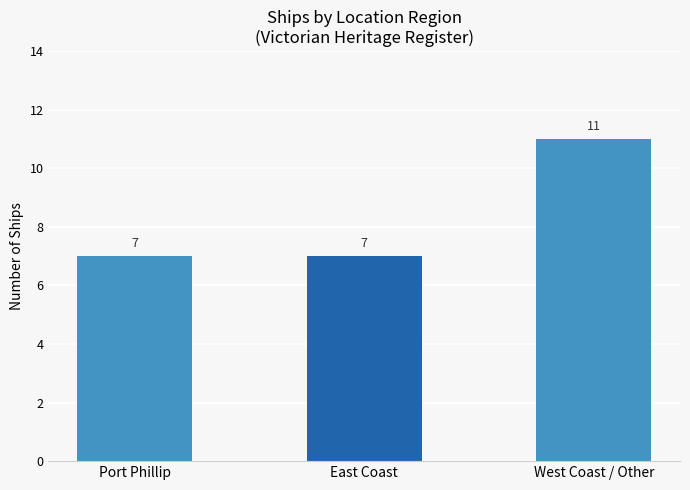

What is the change in value from East Coast to West Coast / Other?

+4